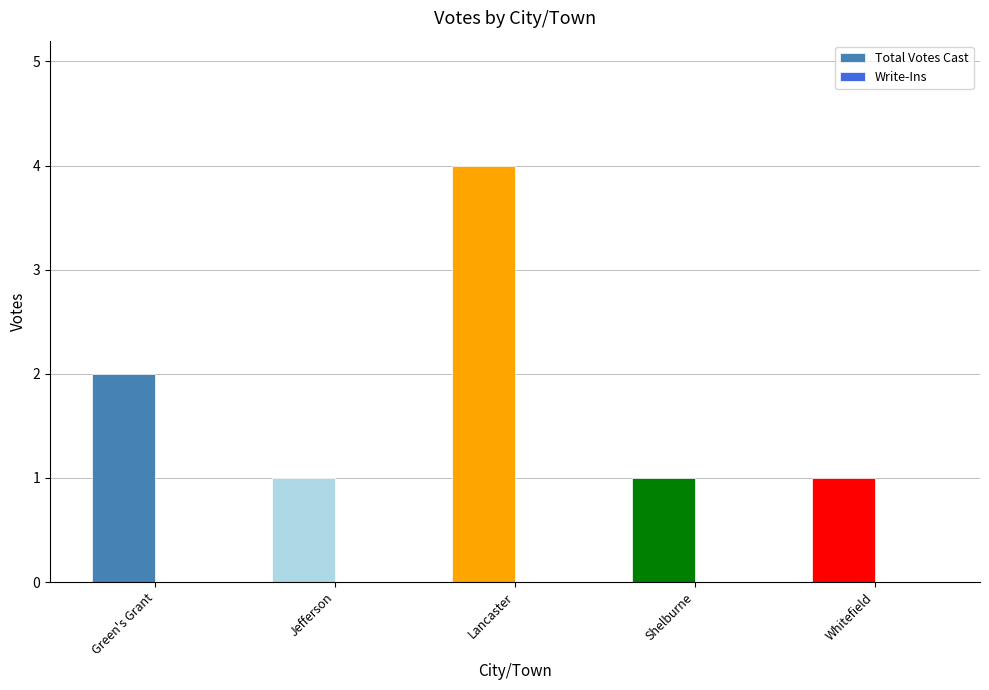

What is the ratio of the value at Shelburne to the value at Jefferson?

1.0